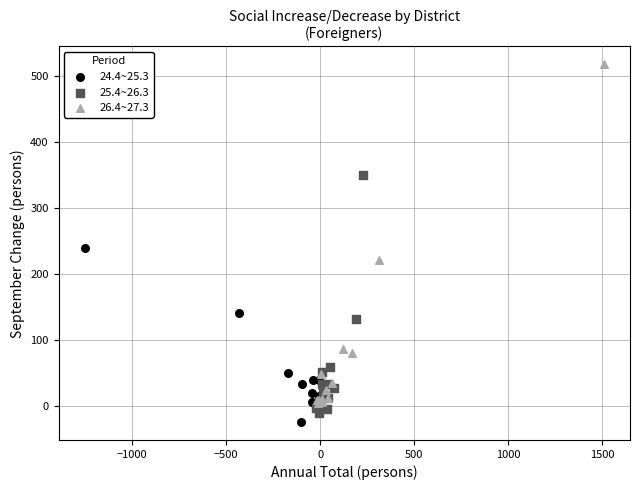

Which series has the largest Y range (max minus min)?

26.4~27.3